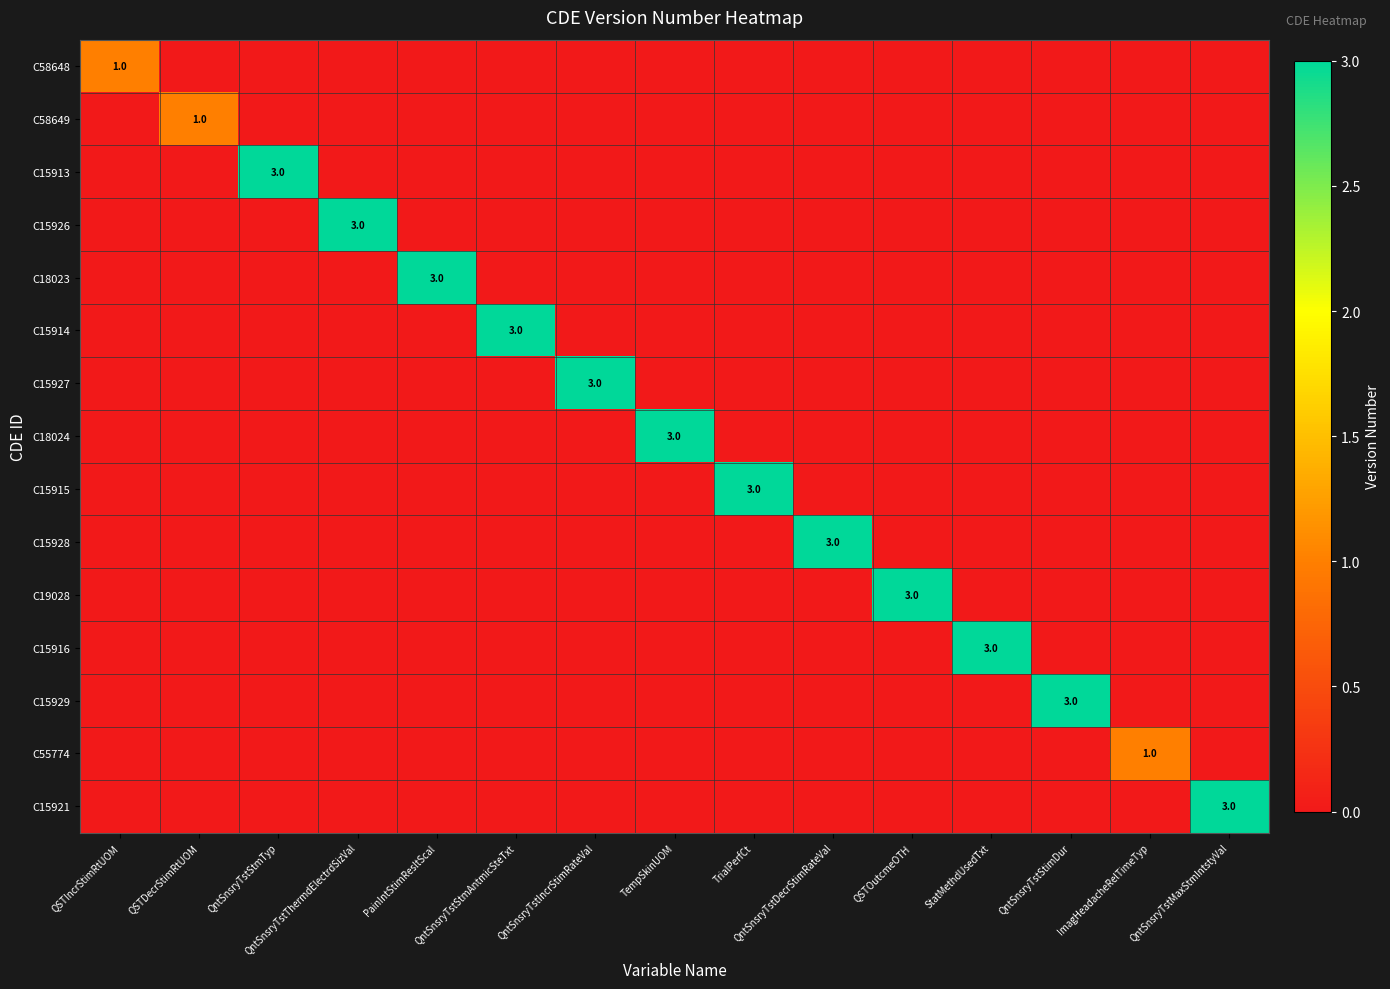

What is the maximum value shown in the chart?

3